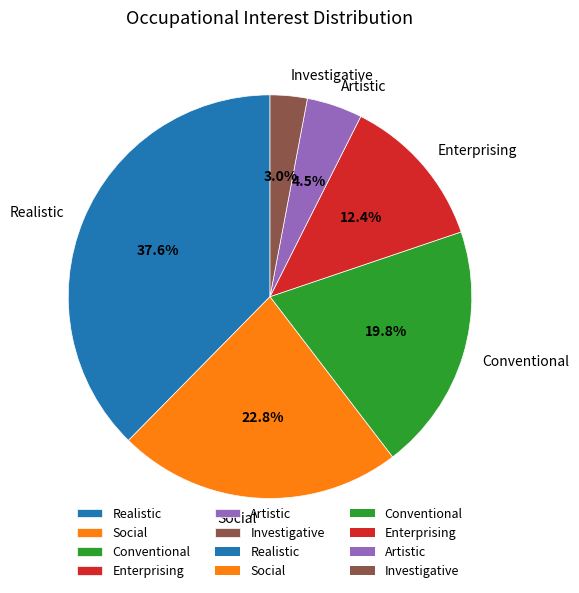

To the nearest percent, what is the combined percentage of Enterprising and Artistic?

17%